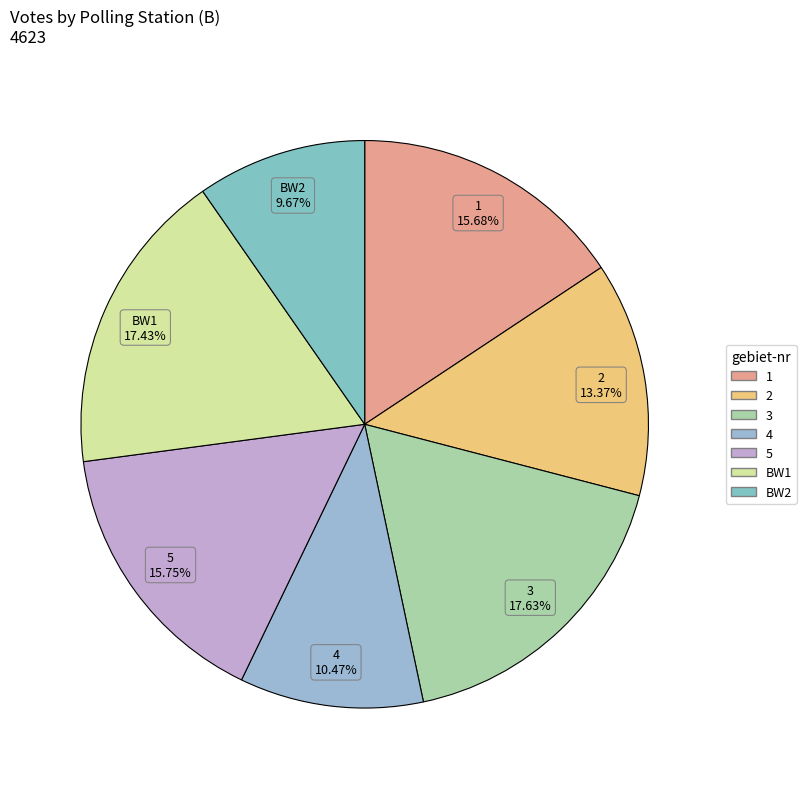

To the nearest percent, what portion does 1 represent?

16%